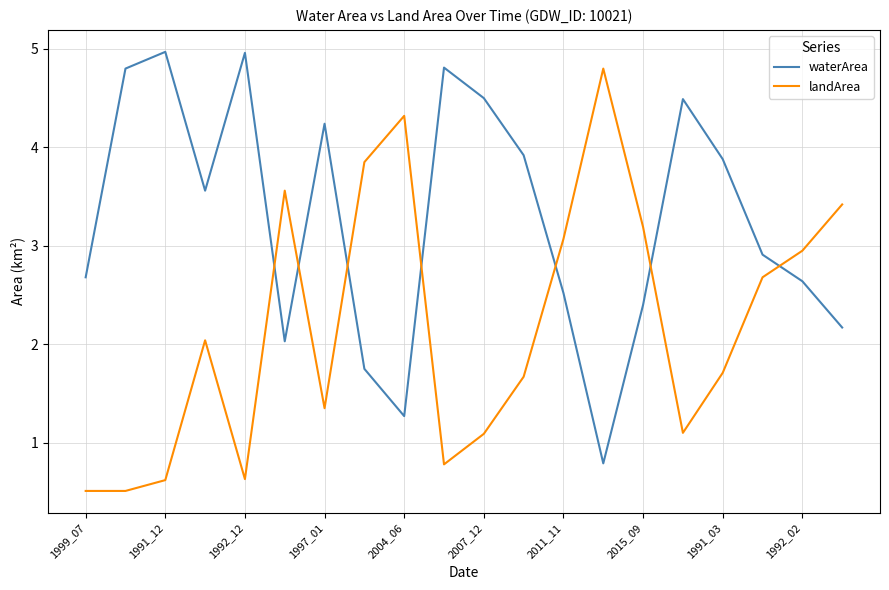

True or false: waterArea and landArea cross at least once.

True